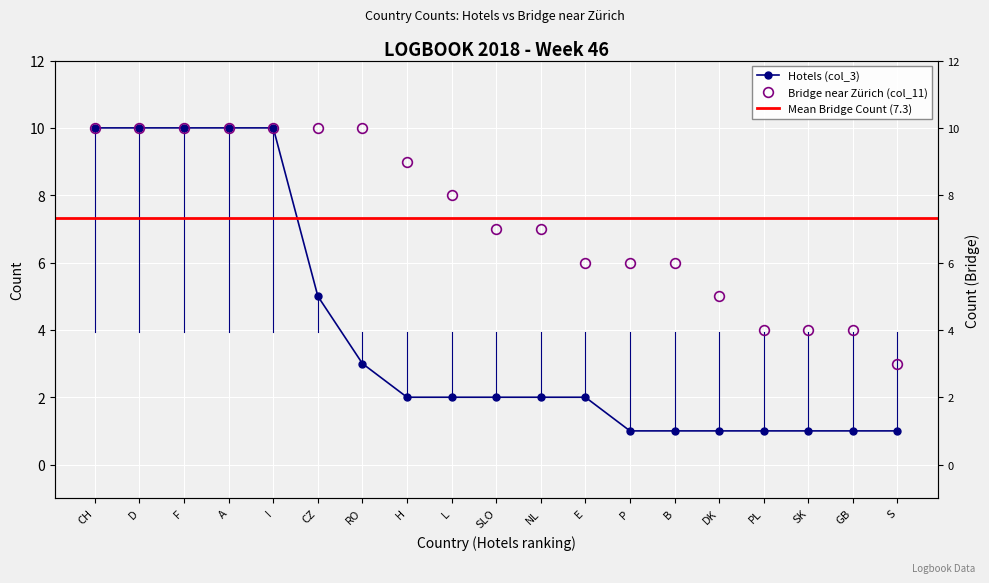

Rank the series by their average value, from lowest to highest.

Hotels (col_3), Bridge (col_11)